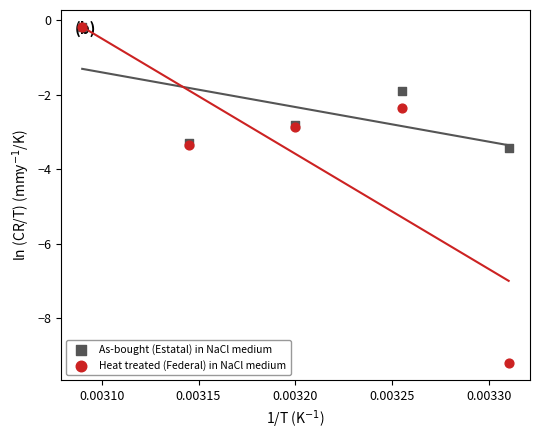

Which series contains the highest Y value?

As-bought (Estatal) in NaCl medium